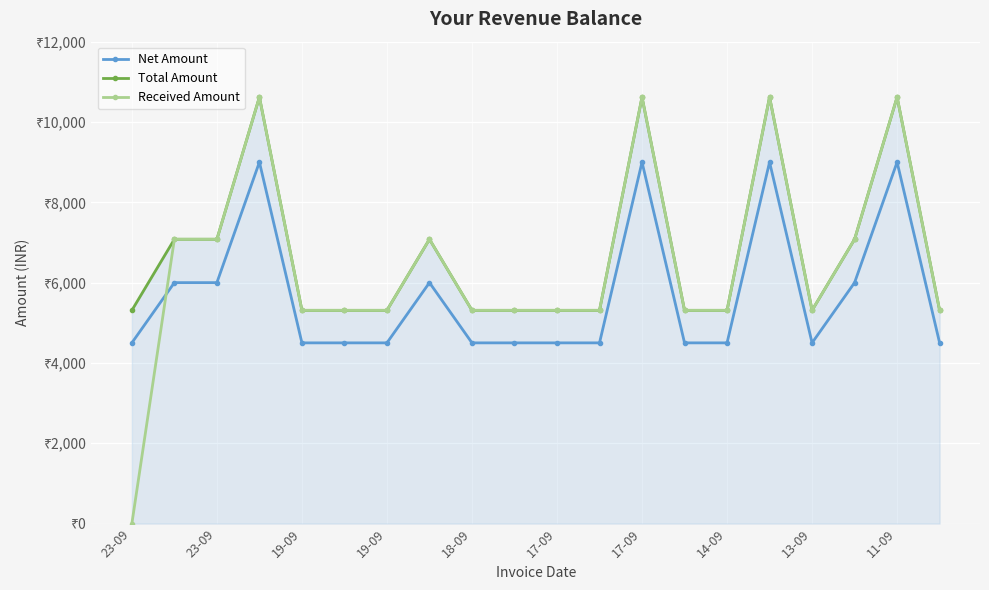

What is the value of the Total Amount point at the 10th from the left?

5310